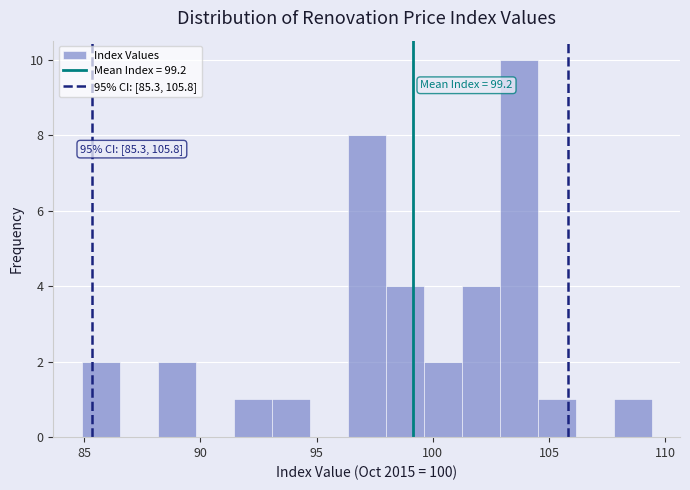

Read against the x-axis, roughly where is the centre of the tallest bar?

103.5